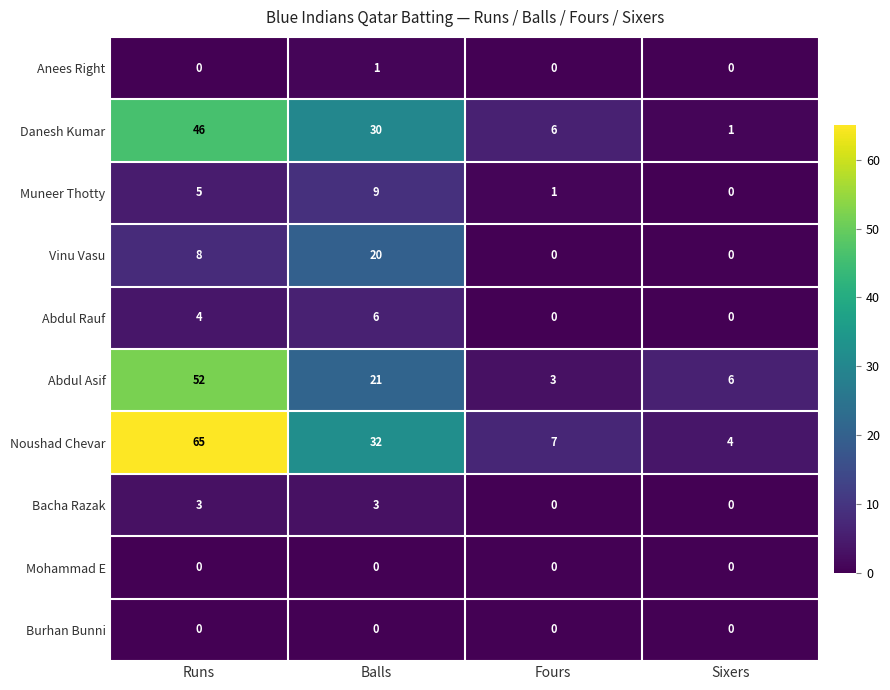

At which label is Abdul Asif closest to 27?

Balls